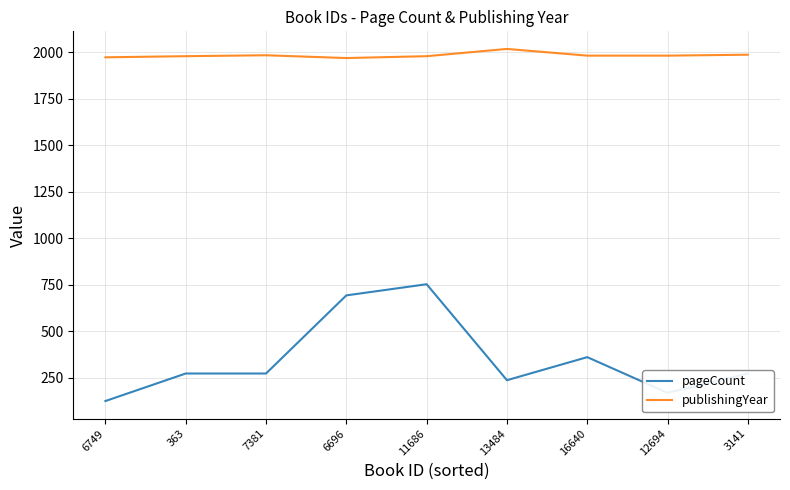

Rank the series by their maximum value, from lowest to highest.

pageCount, publishingYear